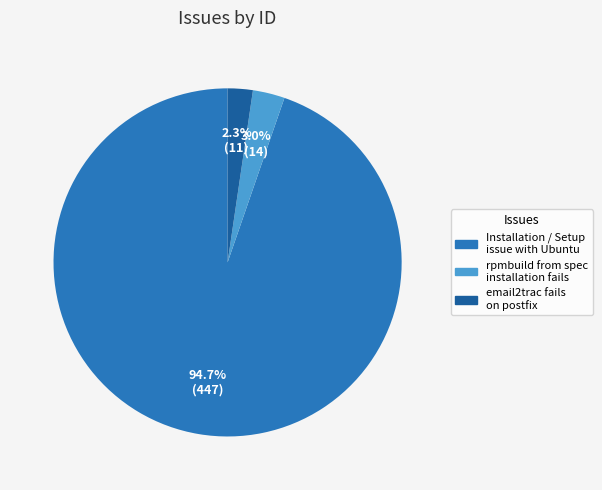

Rank the categories by value from lowest to highest.

email2trac fails on postfix, rpmbuild from spec installation fails, Installation / Setup issue with Ubuntu